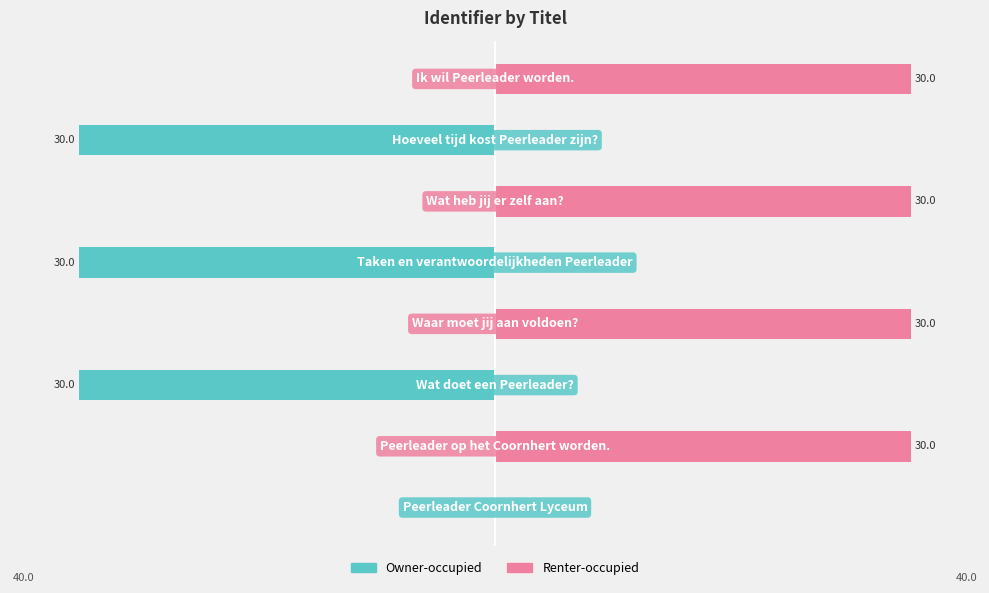

Which category has the highest value in the Renter-occupied series?

7